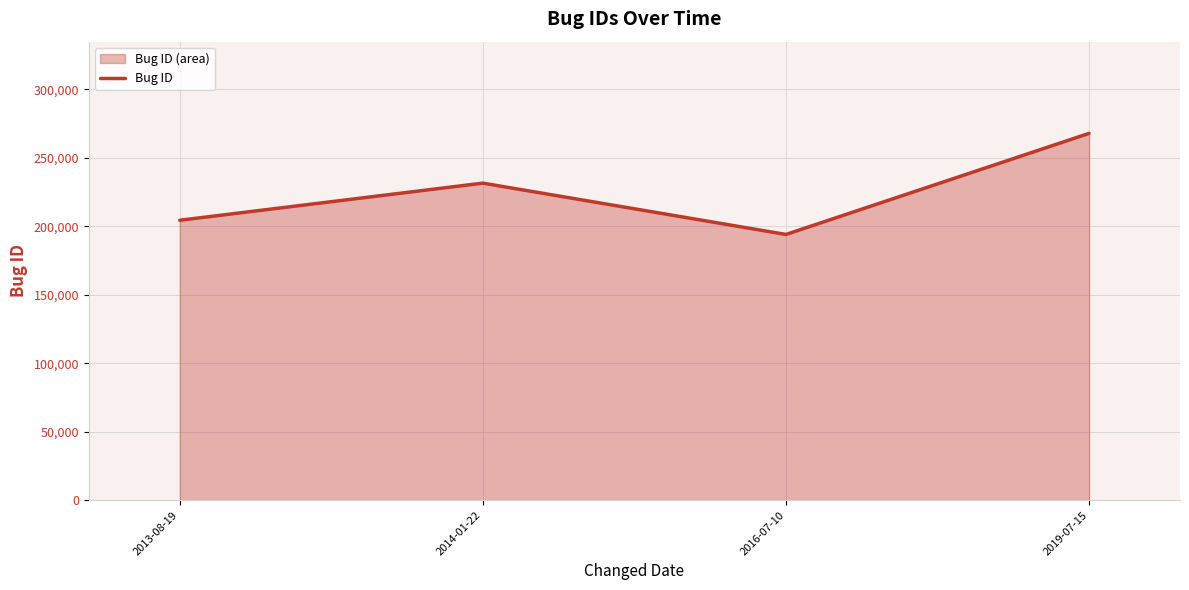

Where is the data nearest to the value 230944?

2014-01-22